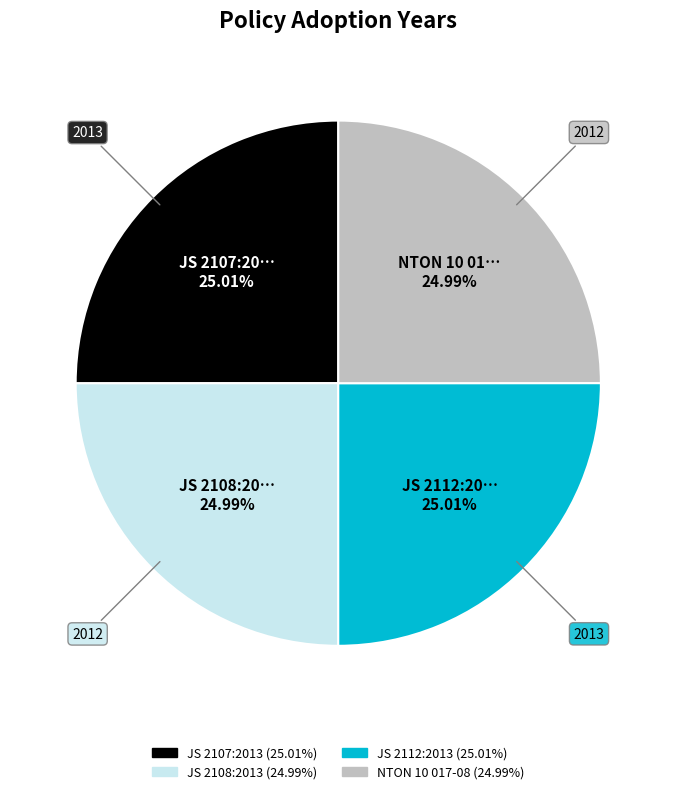

Count the number of slices in the pie.

4